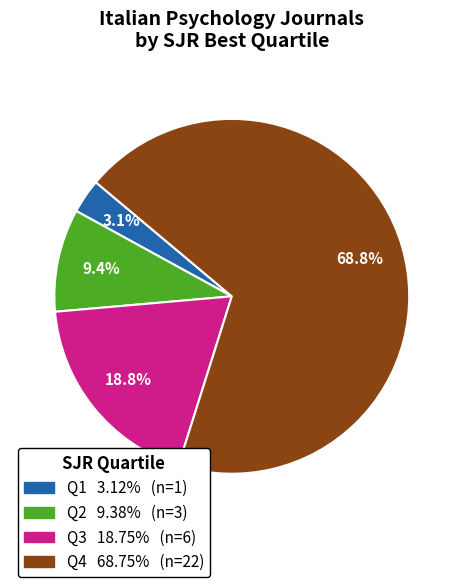

Approximately how many times larger is the value at Q3 compared to Q4?

0.3